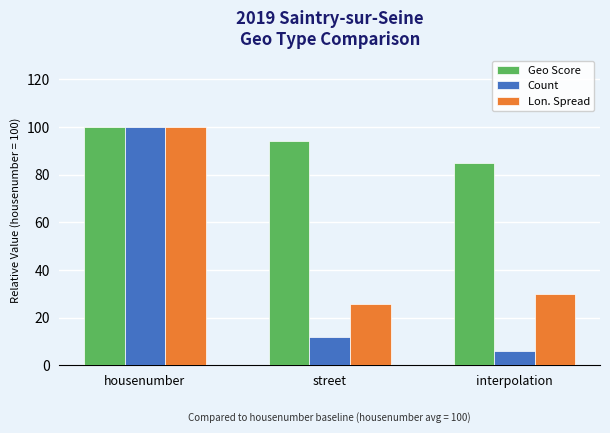

At which category is the sum across all series the highest?

housenumber